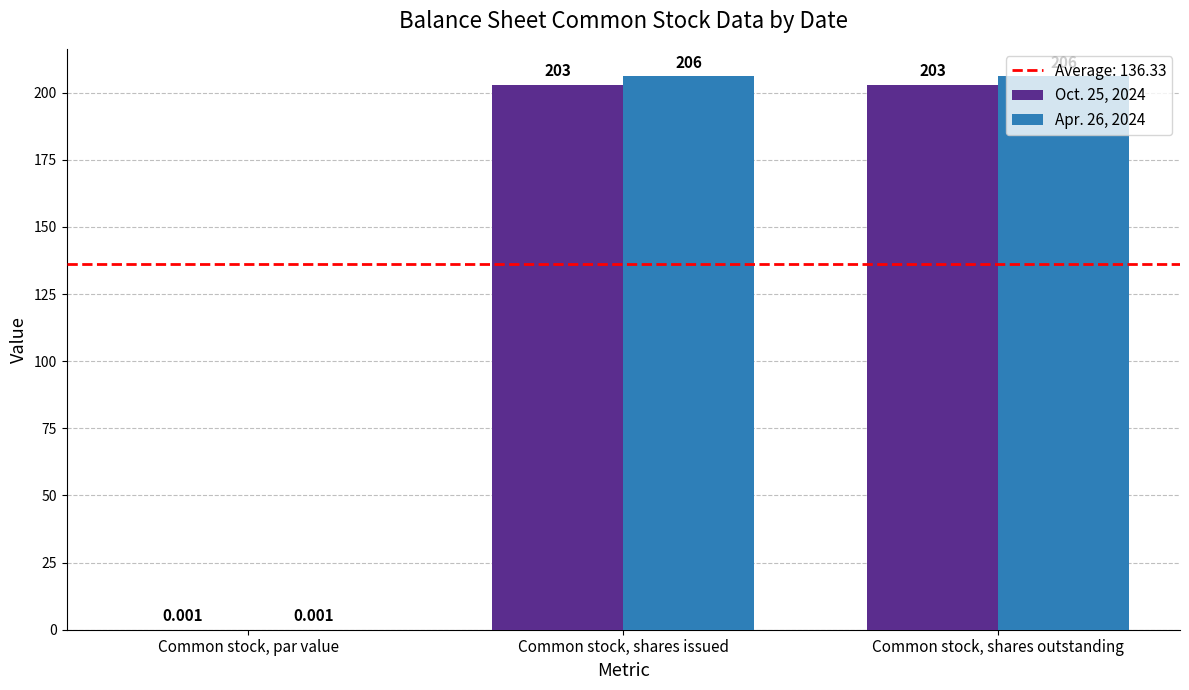

Is the value of Apr. 26, 2024 at Common stock, shares issued greater than the value of Oct. 25, 2024 at Common stock, shares outstanding?

Yes